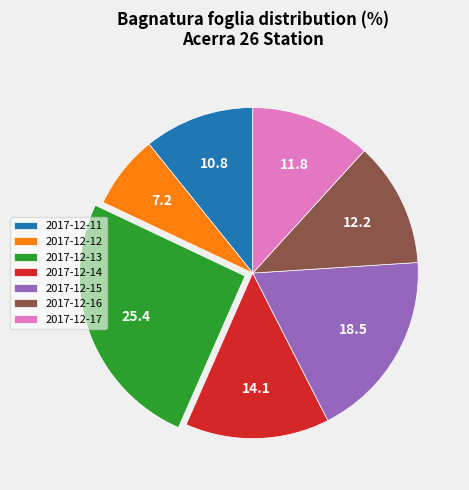

The 2017-12-16 slice represents 26% of the pie. True or false?

False